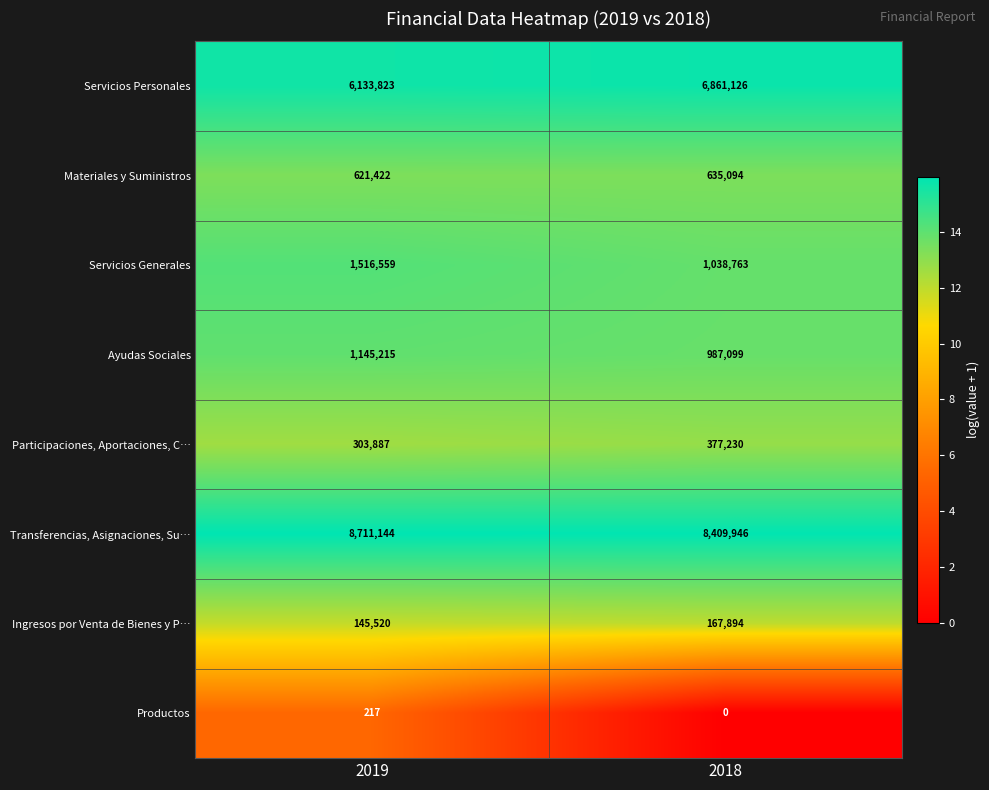

How many data points does each series have?

2